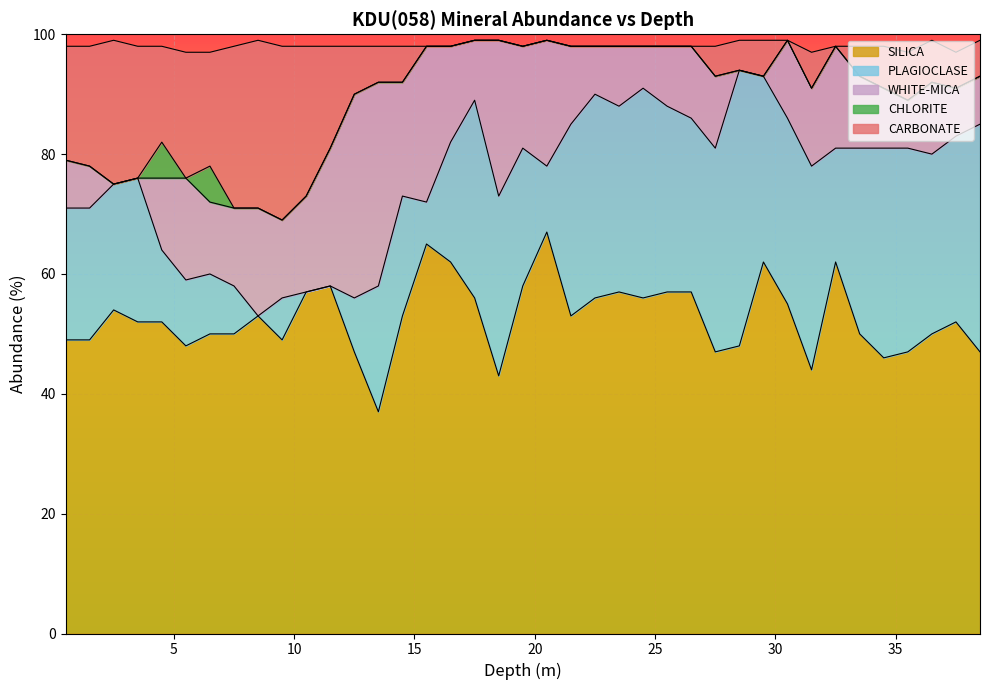

Is the value of CHLORITE at 25.5 greater than the value of SILICA at 18.5?

No